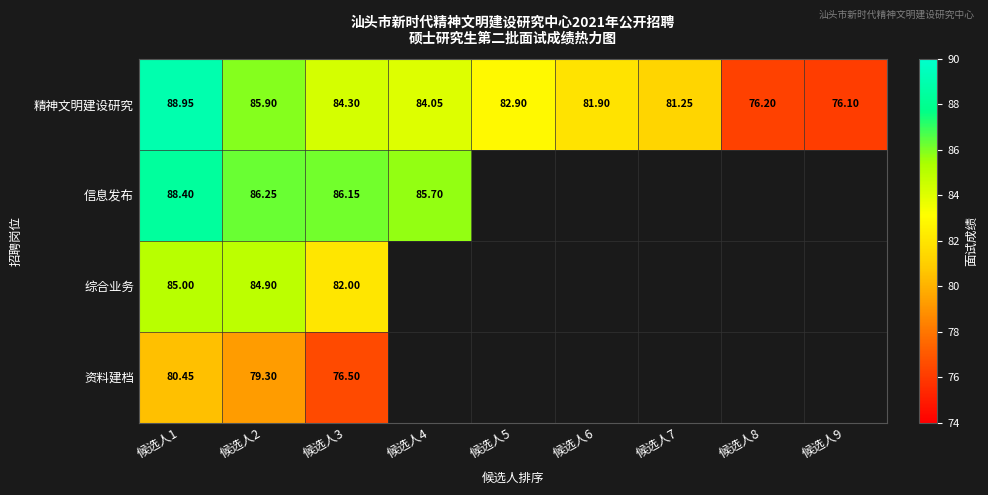

At 候选人3, list the series in order from largest to smallest.

信息发布, 精神文明建设研究, 综合业务, 资料建档